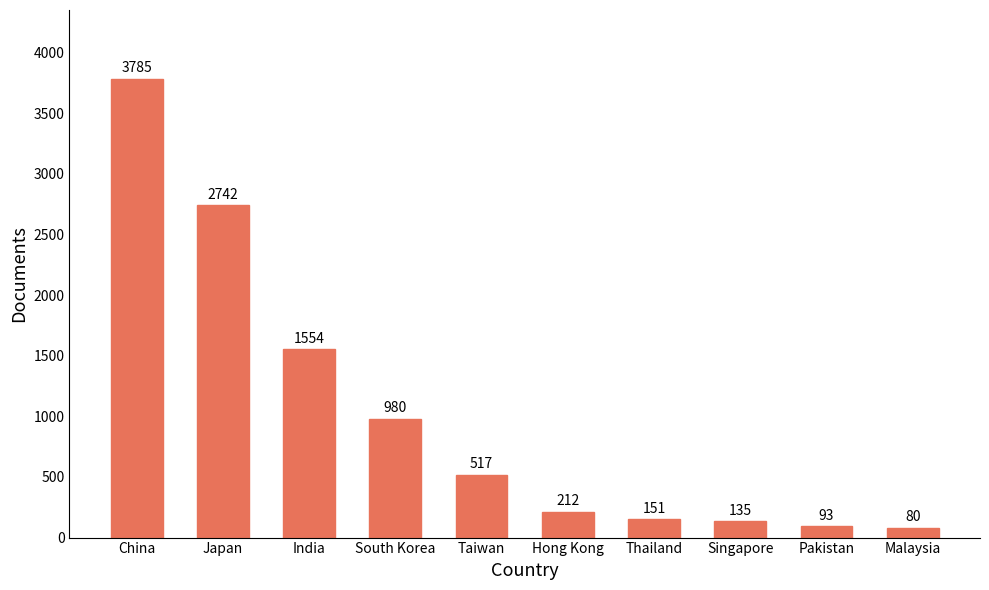

What position from the right is Hong Kong?

5